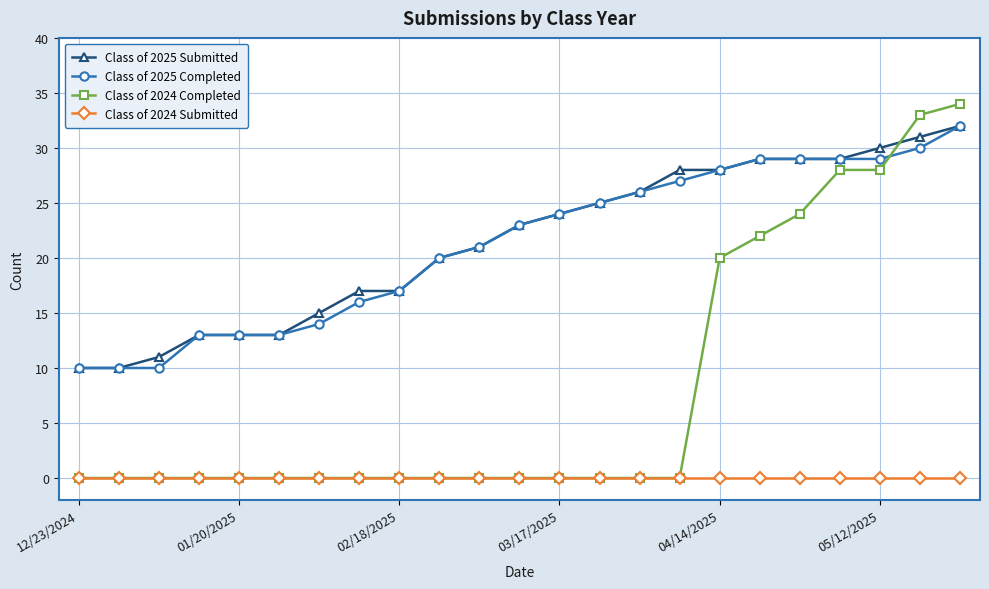

Count the number of categories in the chart.

23